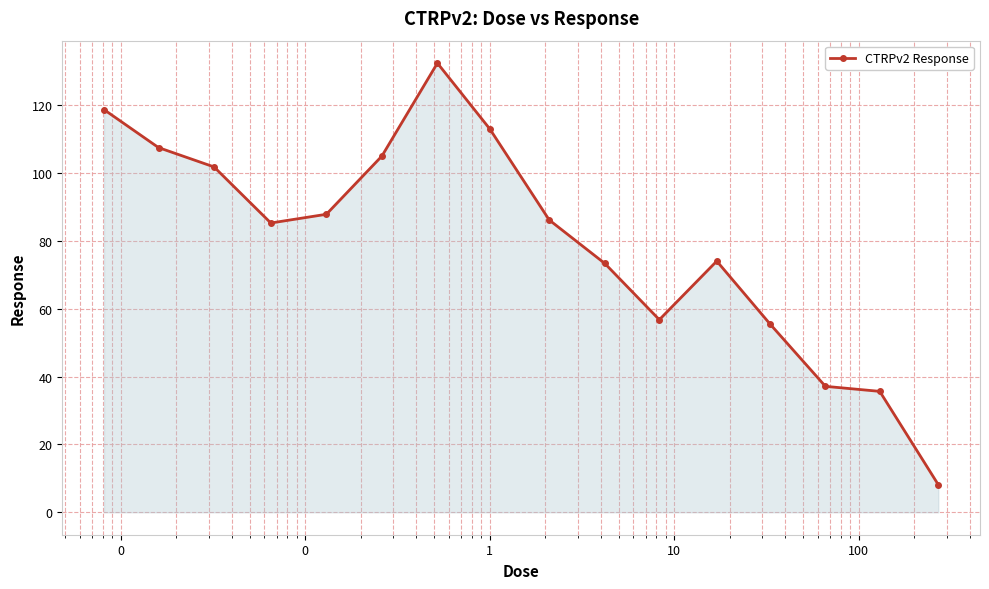

What is the value of the 6th point from the left?

105.0